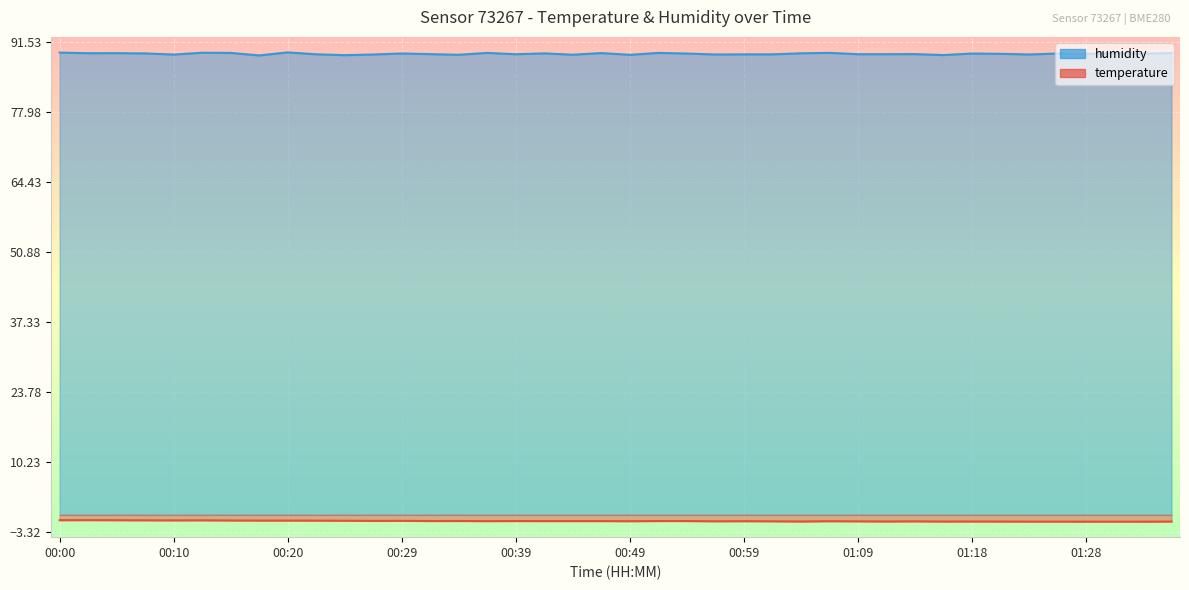

Reading right to left, extract all data points from this chart.

temperature: -1.3	-1.3	-1.3	-1.3	-1.3	-1.3	-1.3	-1.3	-1.3	-1.3	-1.3	-1.3	-1.2	-1.3	-1.2	-1.2	-1.2	-1.2	-1.2	-1.2	-1.2	-1.2	-1.2	-1.2	-1.2	-1.2	-1.2	-1.2	-1.2	-1.1	-1.1	-1.1	-1.1	-1.1	-1.1	-1.1	-1.1	-1.0	-1.0	-1.0
humidity: 89.4	89.3	89.4	89.2	89.3	89.1	89.2	89.3	89.0	89.2	89.2	89.2	89.4	89.3	89.2	89.2	89.1	89.3	89.4	89.1	89.4	89.1	89.3	89.2	89.4	89.1	89.2	89.3	89.1	89.0	89.2	89.5	88.9	89.4	89.5	89.1	89.3	89.4	89.4	89.5